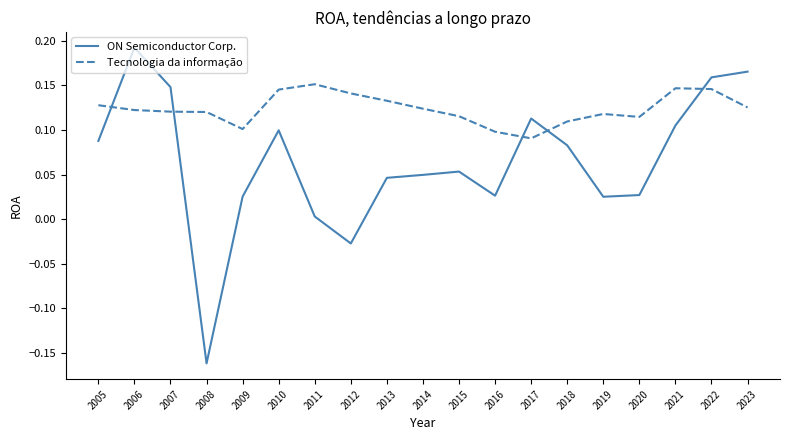

How many negative values does the ON Semiconductor Corp. series have?

2